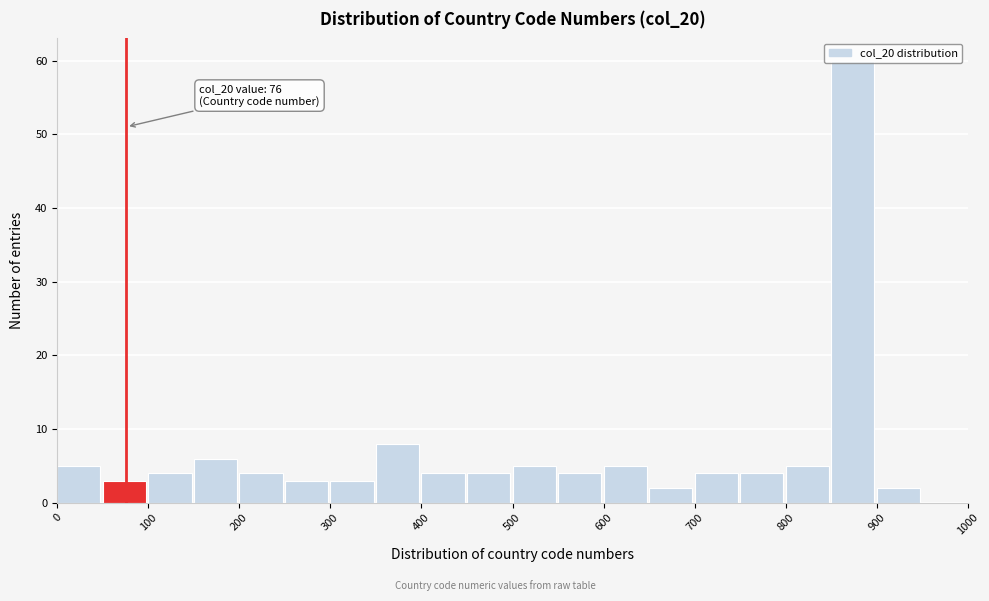

Which range on the x-axis has the tallest bar?

850 to 900